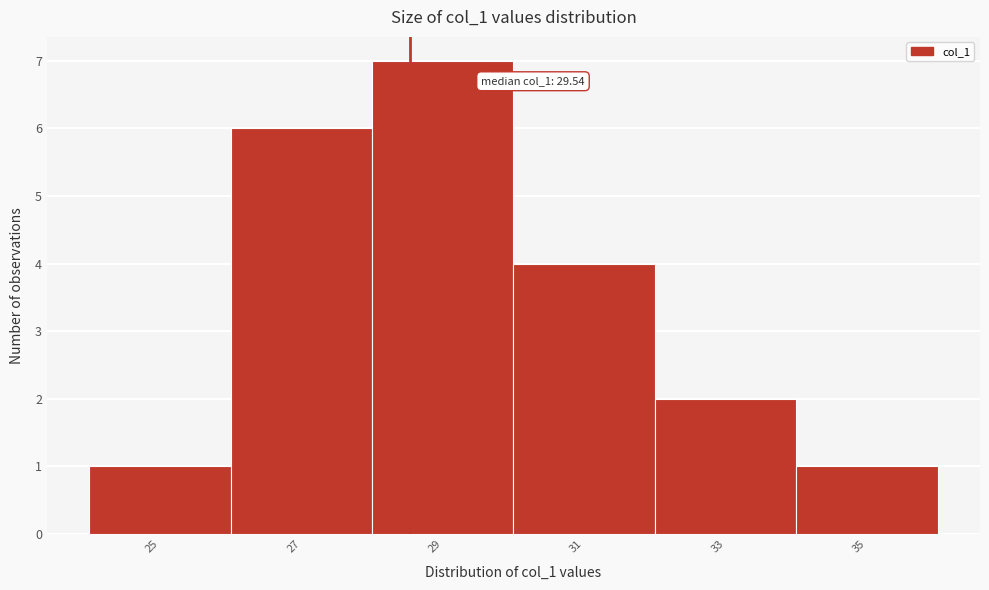

Reading right to left, list all the values displayed in this chart.

35=1	33=2	31=4	29=7	27=6	25=1